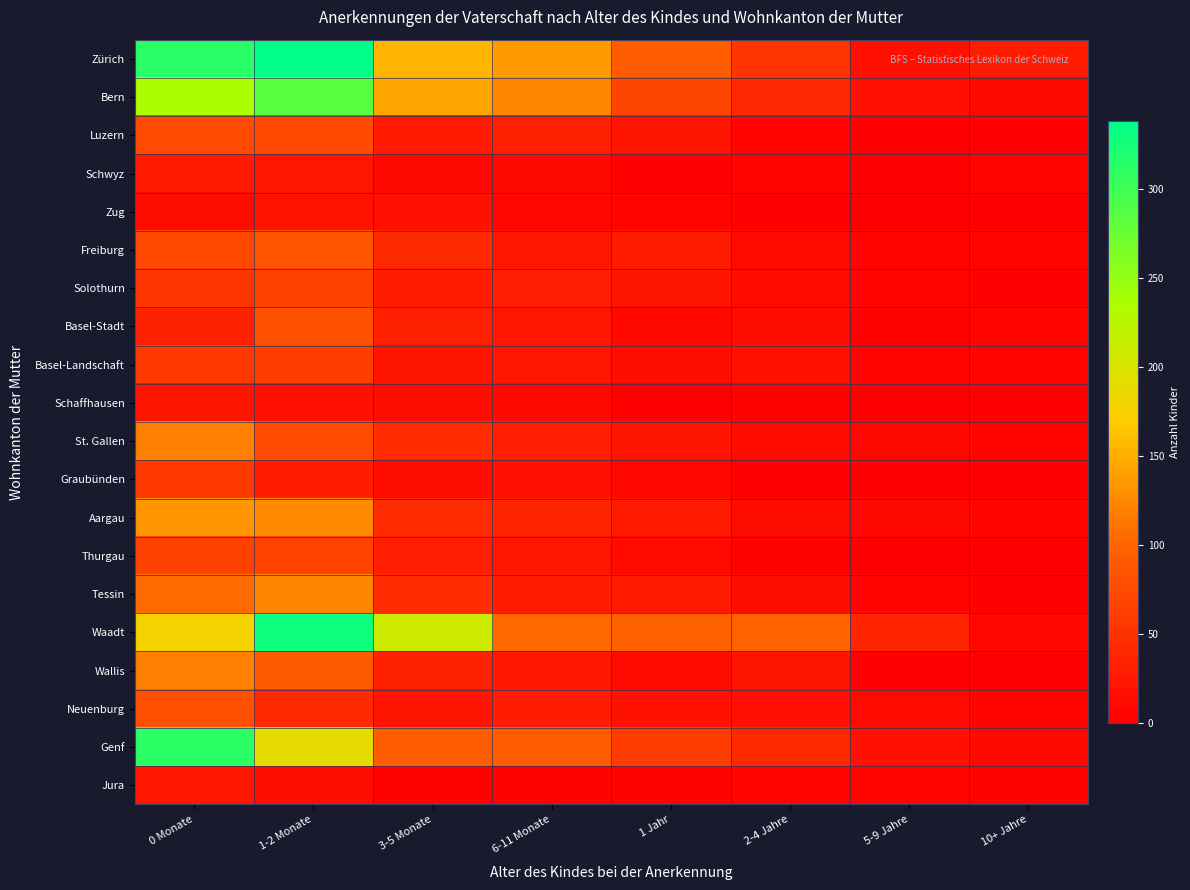

Which series has the largest total across all categories?

Zürich